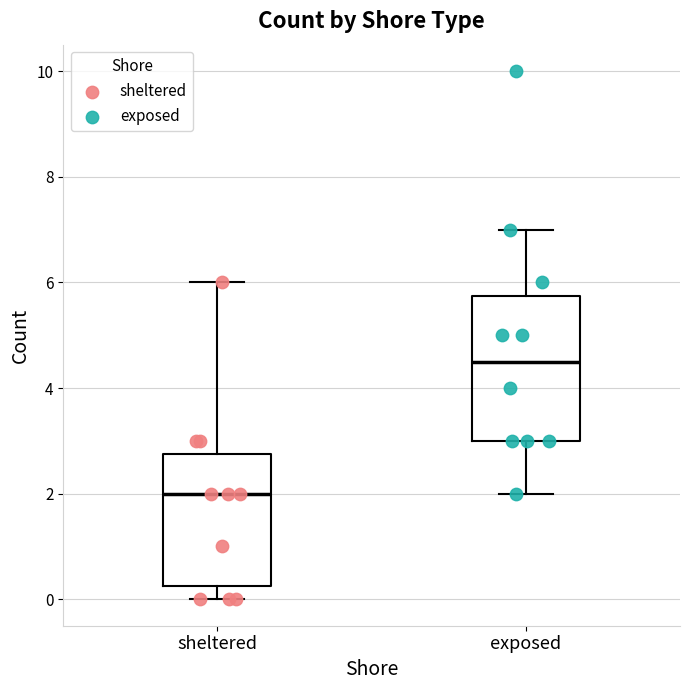

Reading left to right, read every box against the y-axis: the position of its median line, the range the box covers, and the ends of its whiskers. The values are not printed on the chart, so give them approximately, as read against the axis.

sheltered: median 2.0, box 0.2 to 2.8, whiskers 0.0 to 6.0
exposed: median 4.6, box 3.0 to 5.8, whiskers 2.0 to 7.0